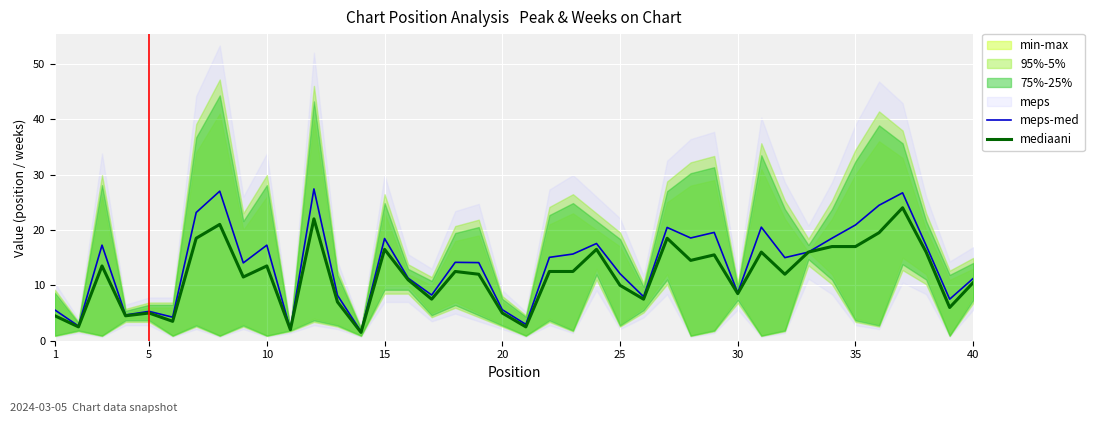

What is the sum of all mediaani values?

467.5